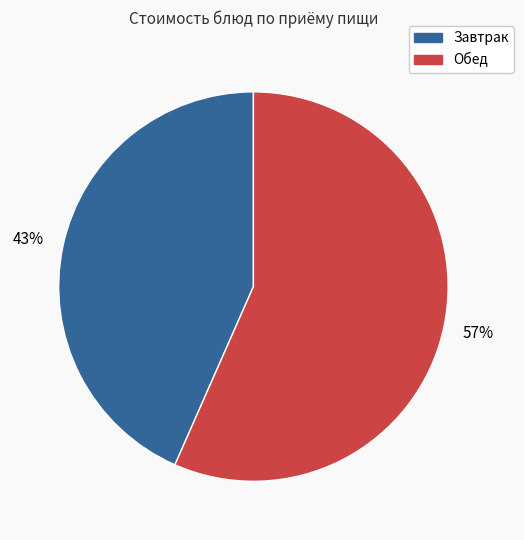

Is there a majority slice in this chart?

Yes